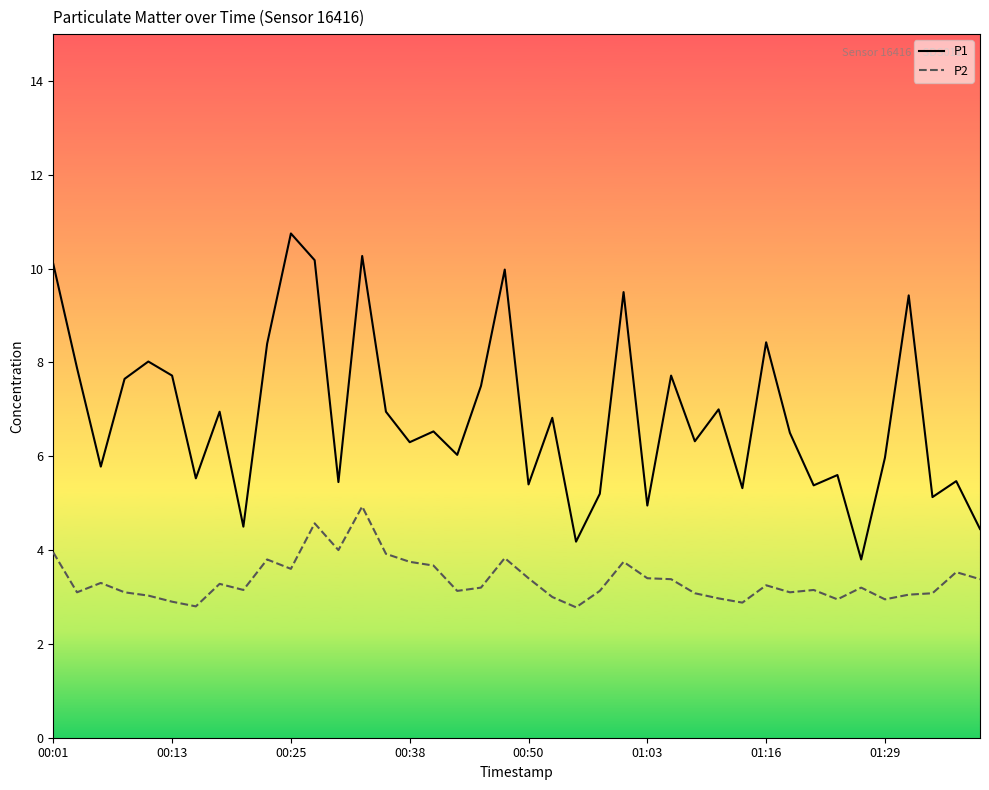

How many series are shown in this chart?

2